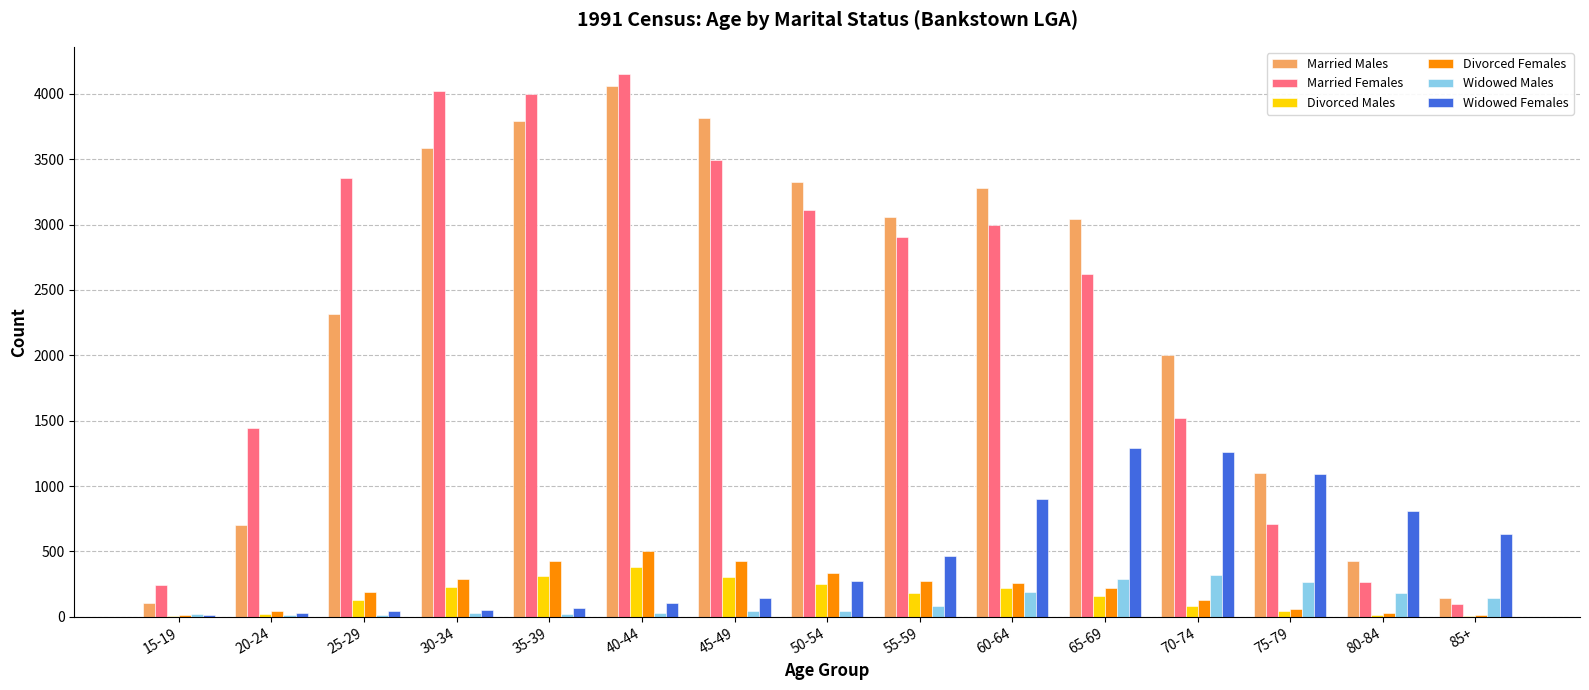

What is the maximum value shown in the chart?

4153